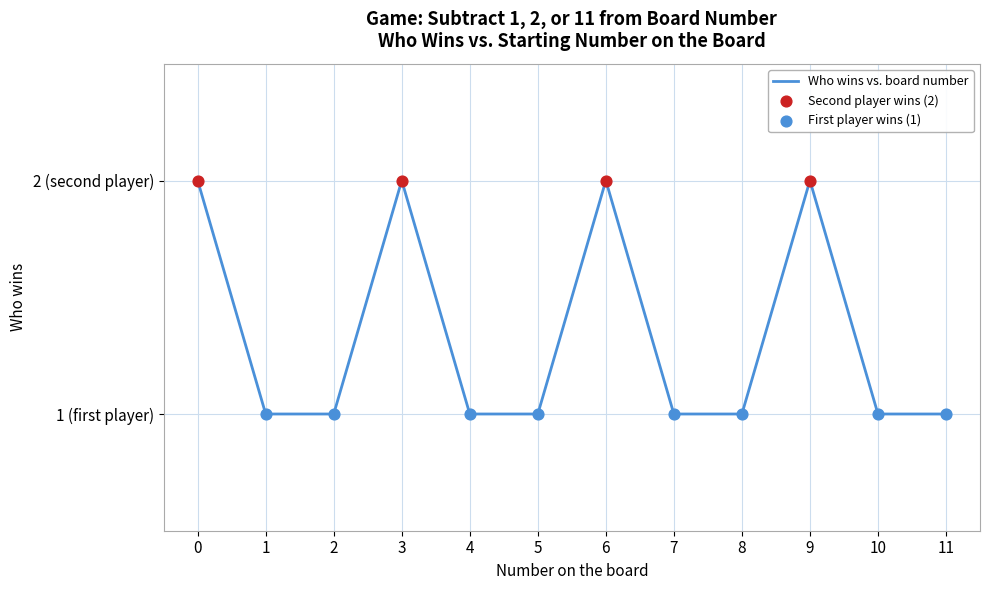

What is the change in value from 0 to 4?

-1